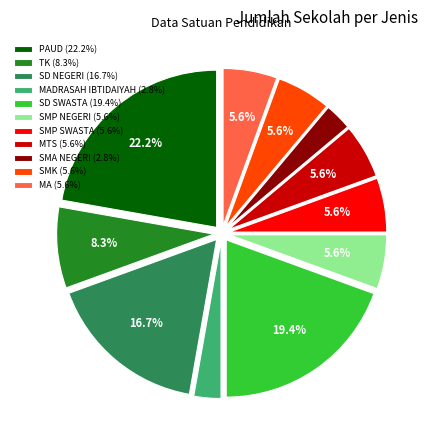

What is the total percentage of SD NEGERI (16.7%) and TK (8.3%)?

25.0%